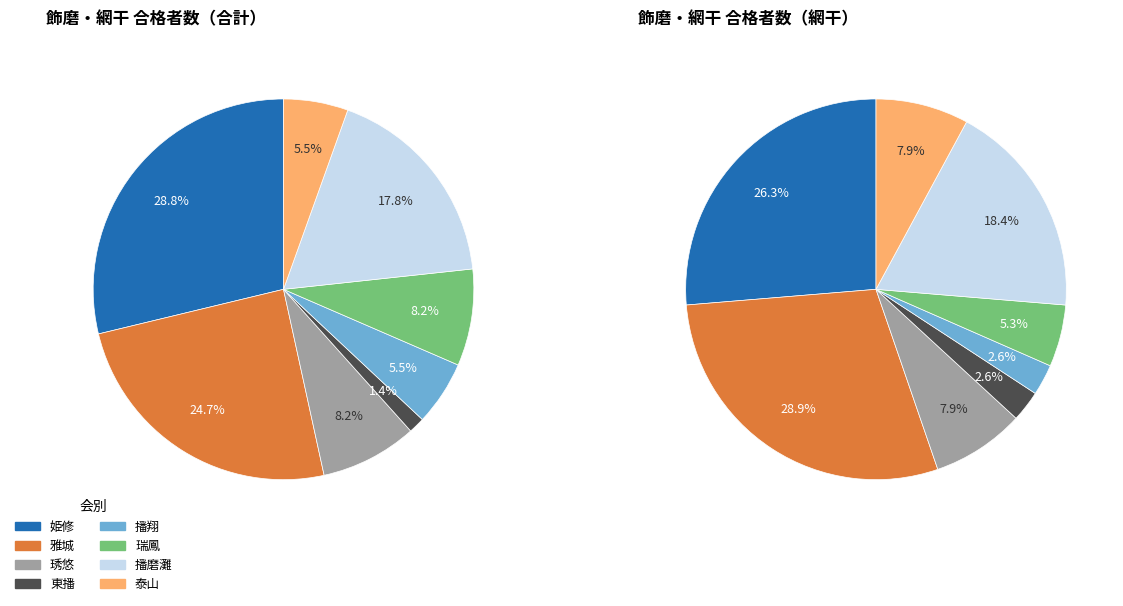

Which category has the smallest portion of the pie?

東播